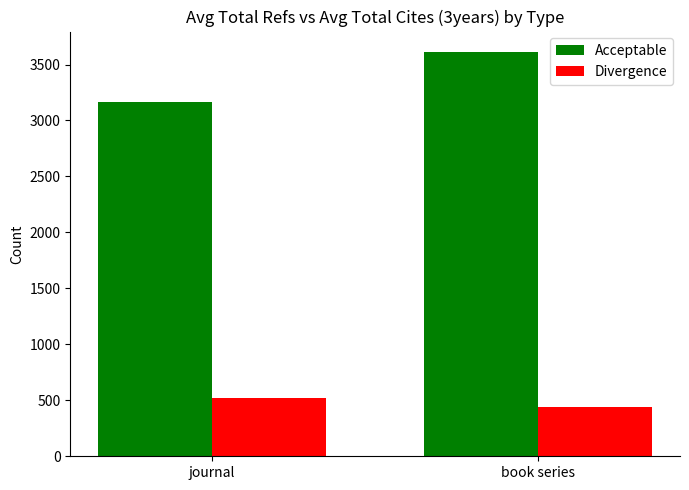

Count the Divergence values in the range 442 to 525.

2